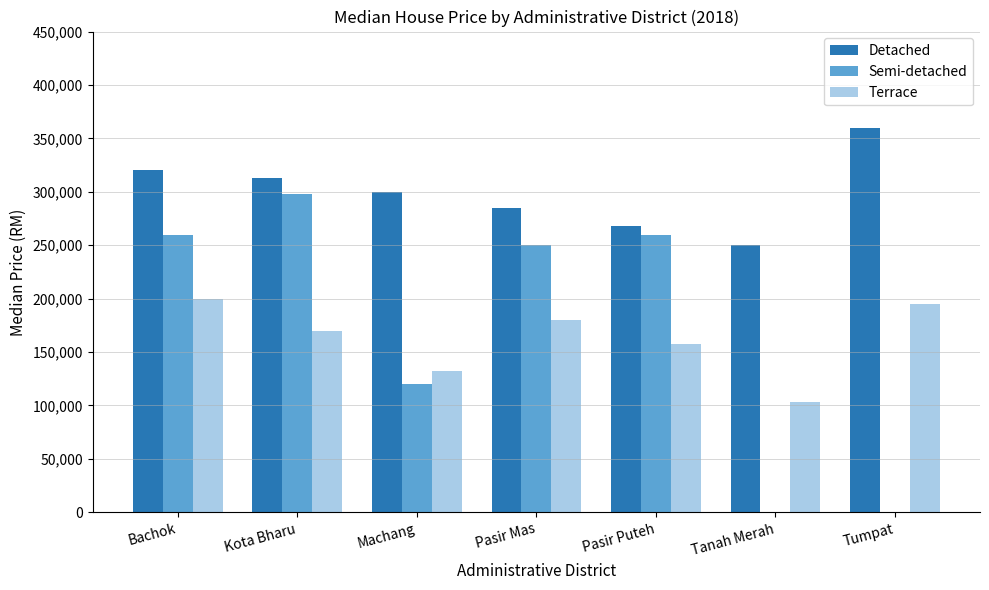

Is it true that Semi-detached equals 456774 at Kota Bharu?

False